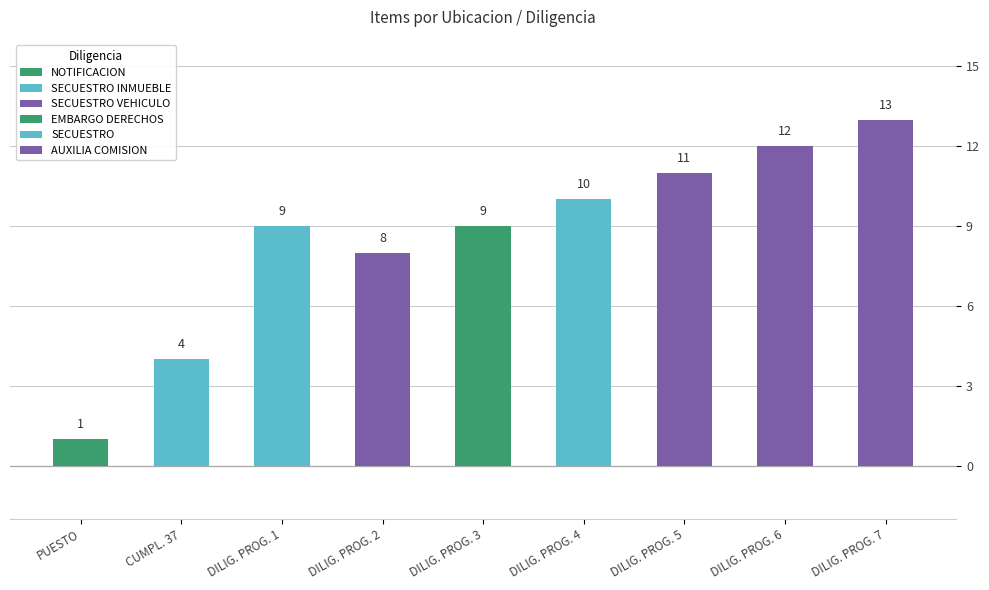

Between CUMPLIMIENTO ESTADO 37 and DILIGENCIA PROGRAMADA, which is larger?

DILIGENCIA PROGRAMADA